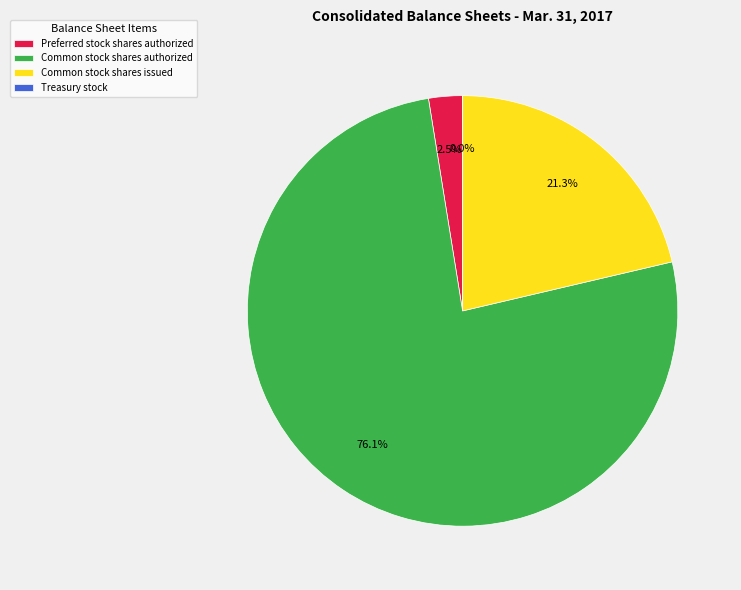

What is the majority slice?

Common stock shares authorized